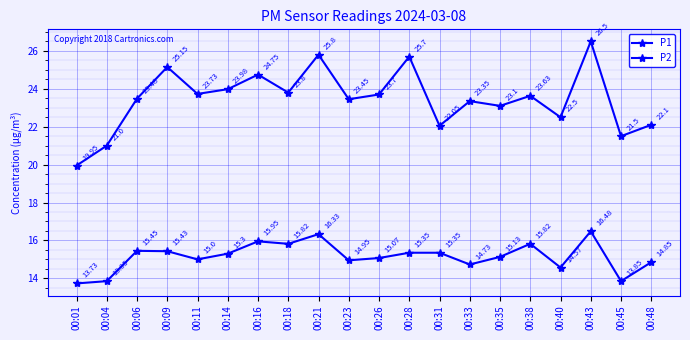

At which label is P1 closest to 23?

00:35